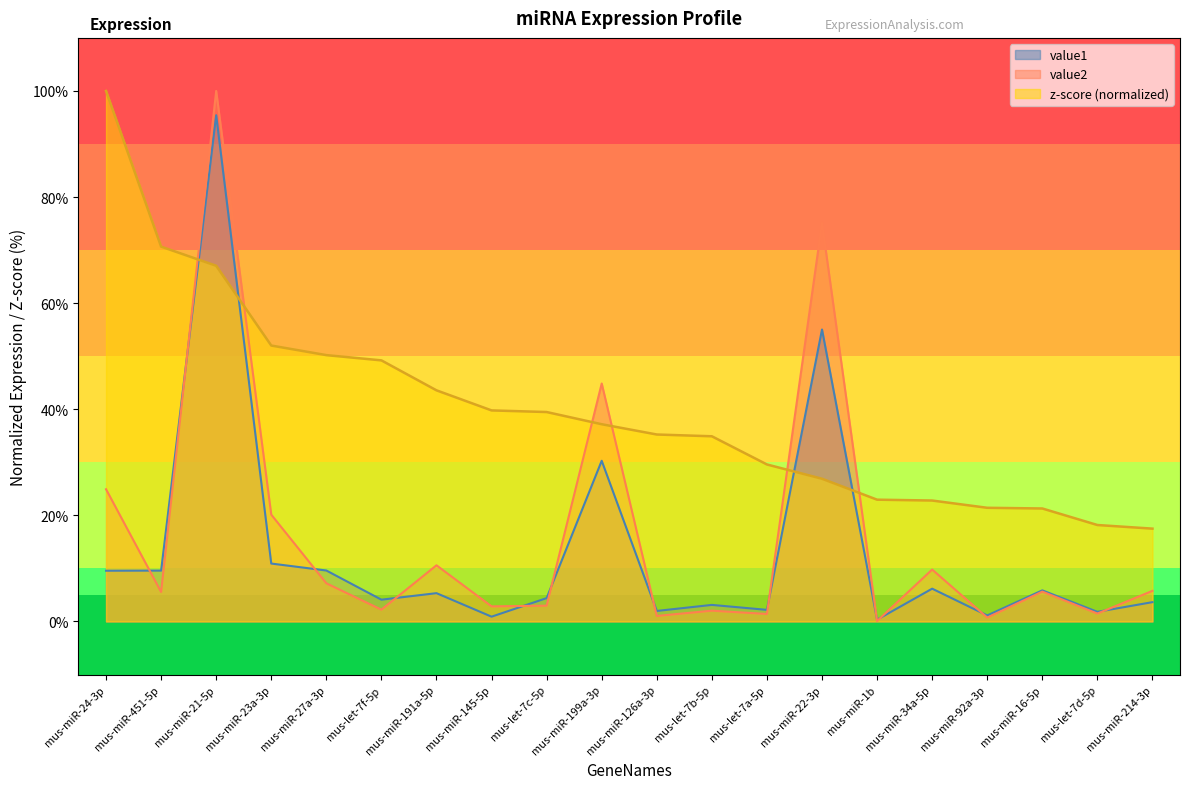

What is the label of the 6th point from the left?

mus-let-7f-5p